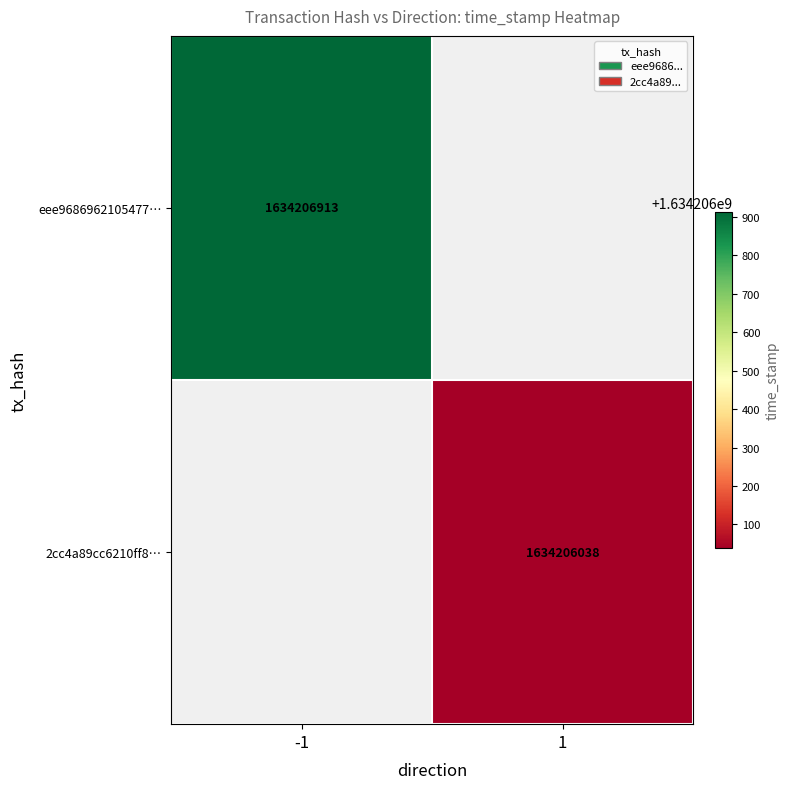

How many values in eee9686962105477de524fab5636e0089ba349a are above zero?

1